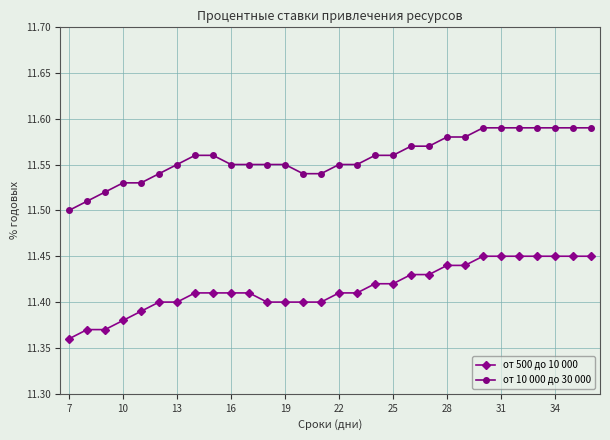

Is this an area chart (filled region under the line)?

No